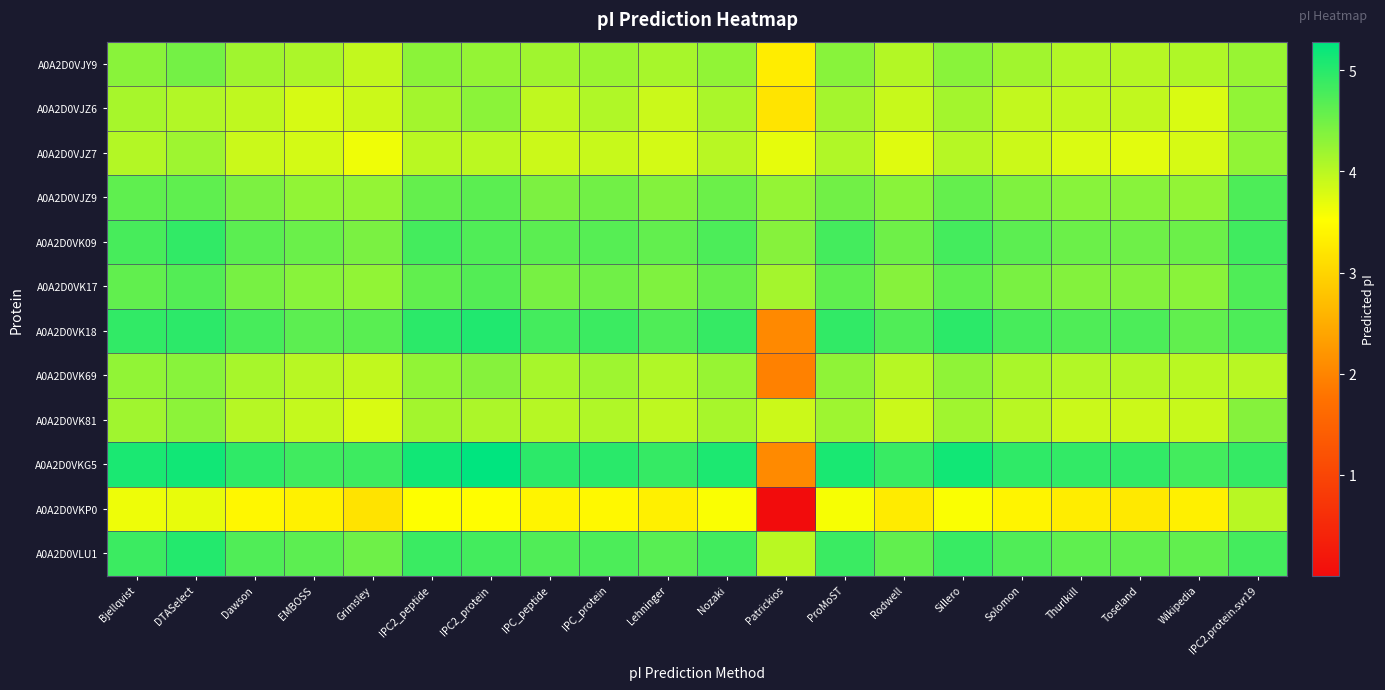

Which series has the largest total across all categories?

A0A2D0VKG5